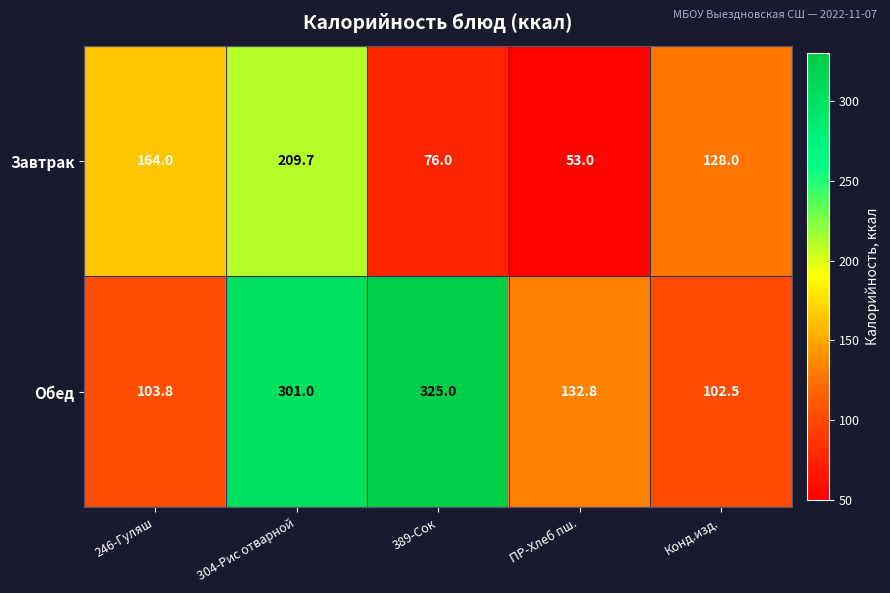

What is the average value of the Обед series?

193.0